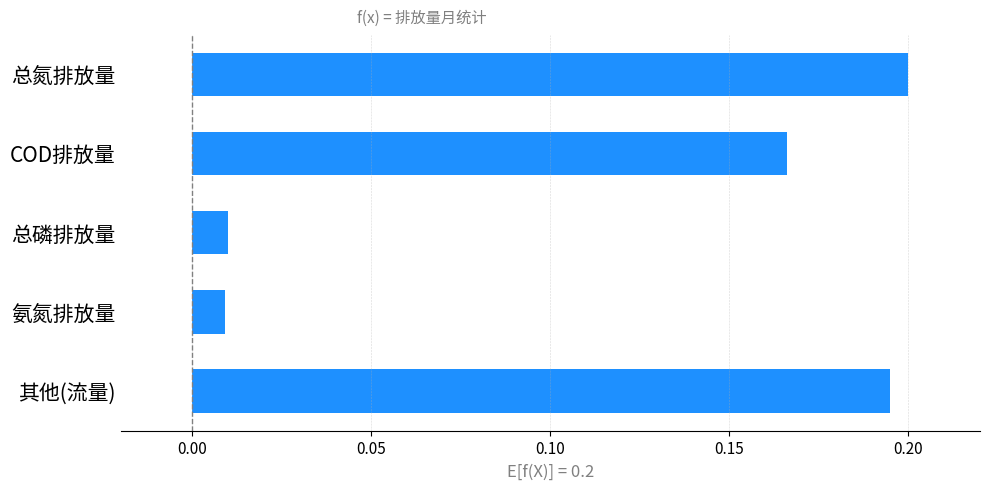

What is the sum of all values?

0.6